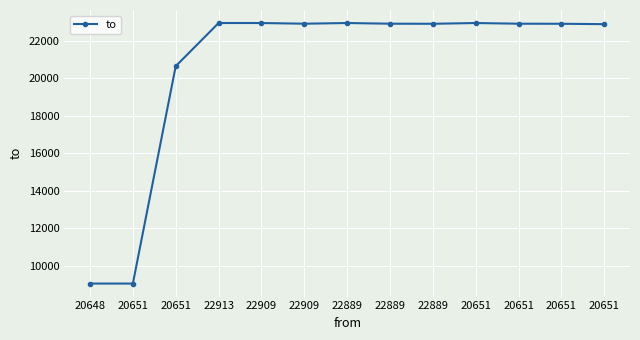

Rank the categories by value from lowest to highest.

20648, 20651, 20651, 20651, 22889, 20651, 22909, 22889, 20651, 22913, 22909, 22889, 20651